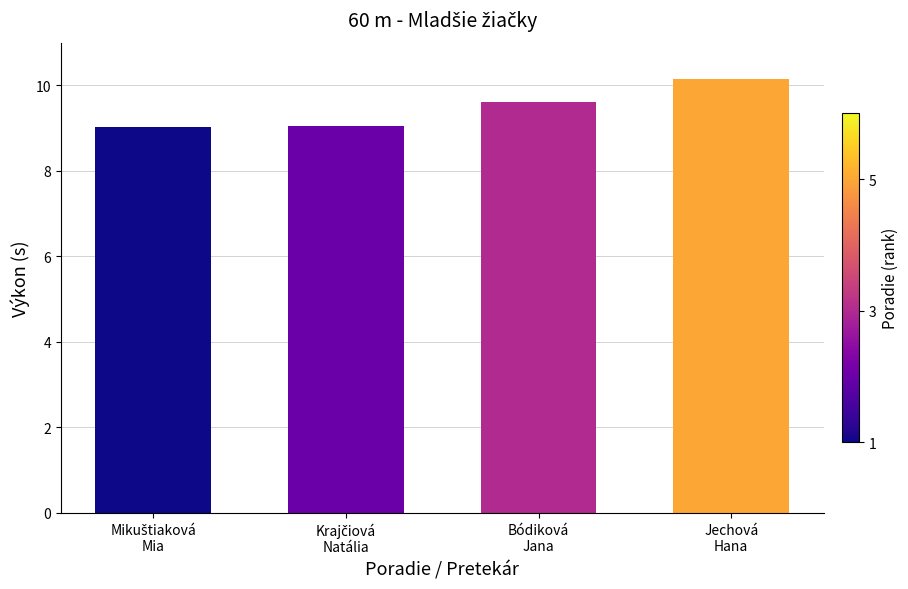

What is the value of the 3rd bar from the left?

9.6